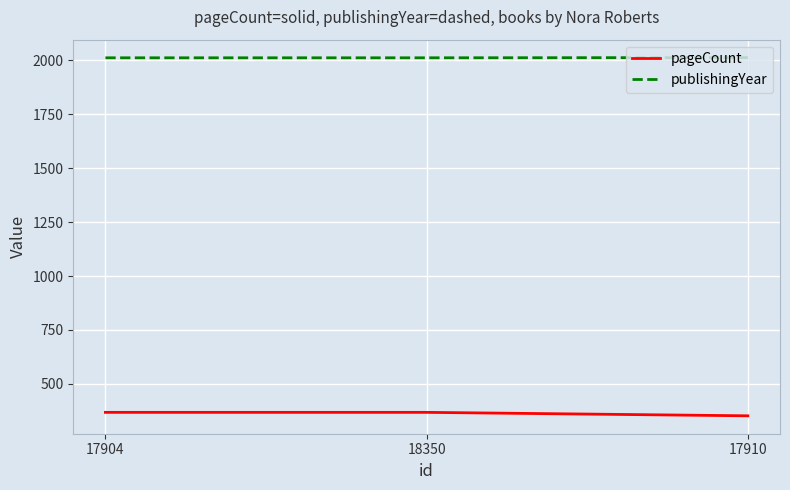

What is the difference between the highest and lowest values at 18350?

1644